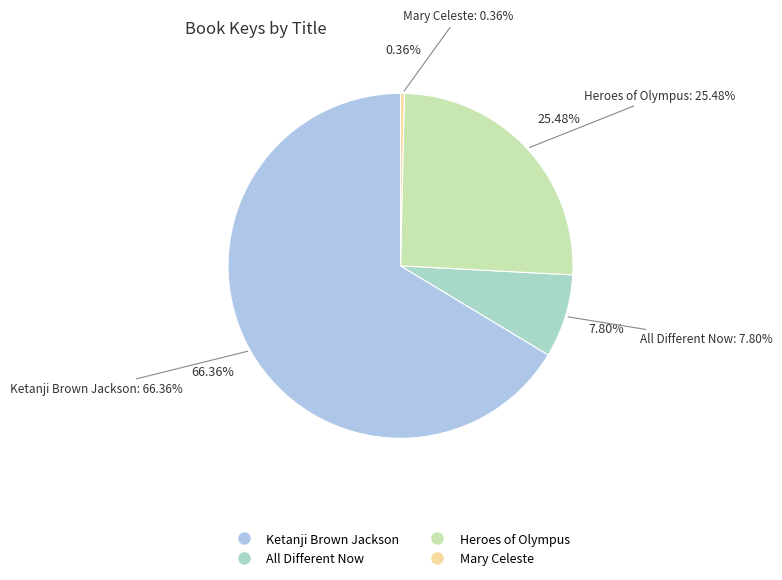

What is the smallest slice in the pie chart?

Mary Celeste